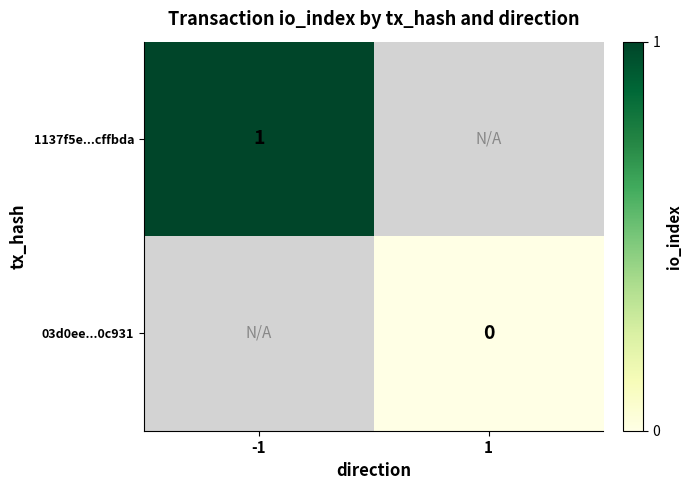

Is the value of 1137f5e...cffbda at -1 greater than the value of 03d0ee...0c931 at 1?

Yes